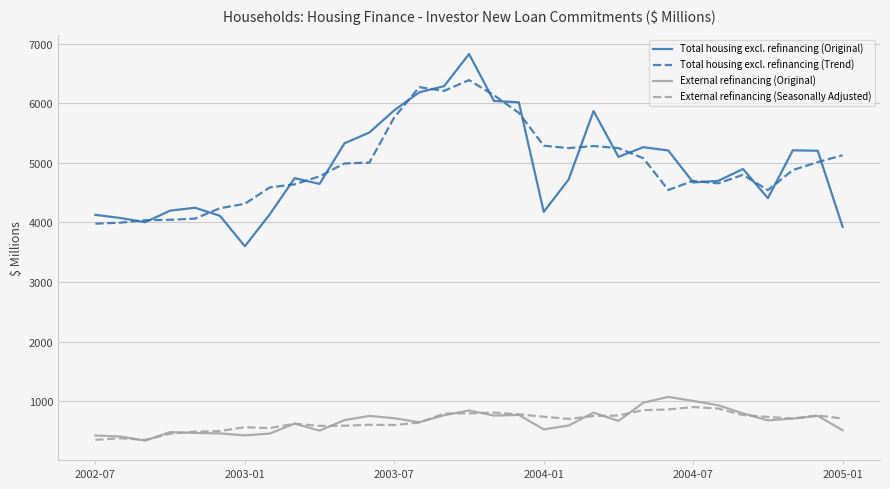

What is the highest value of the External refinancing (Seasonally Adjusted) series?

901.2